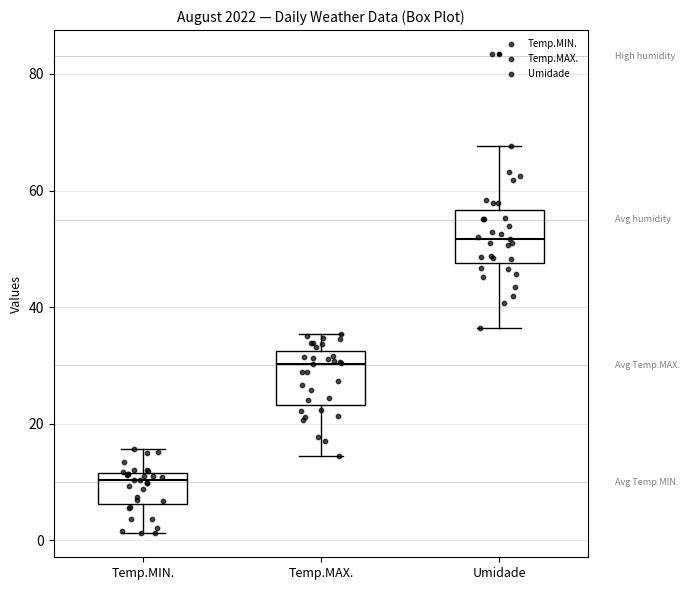

Which box's median line is the lowest?

Temp.MIN.